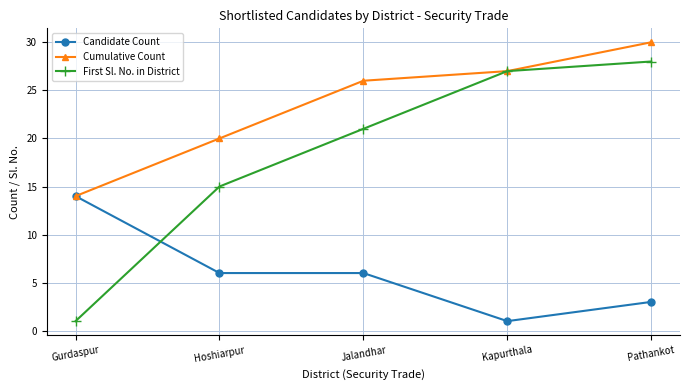

Is the value of First Sl. No. in District at Kapurthala greater than the value of Cumulative Count at Hoshiarpur?

Yes